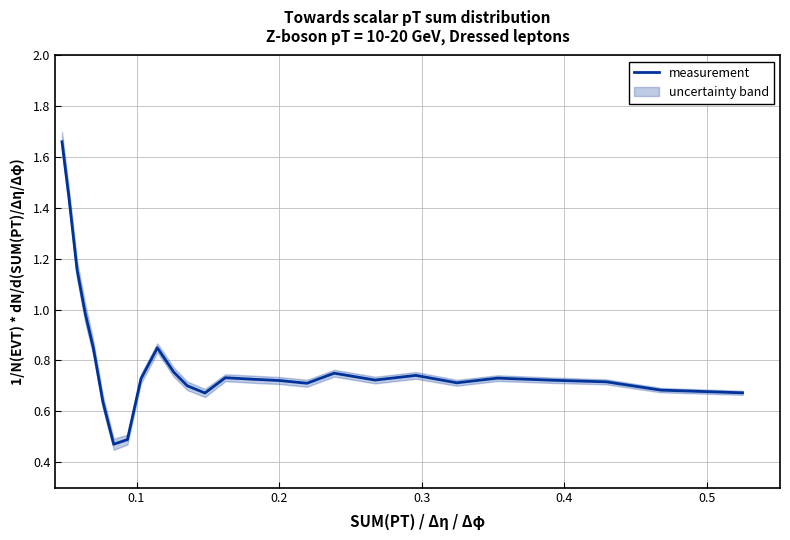

Is it true that the value at 23 is 0.1?

False